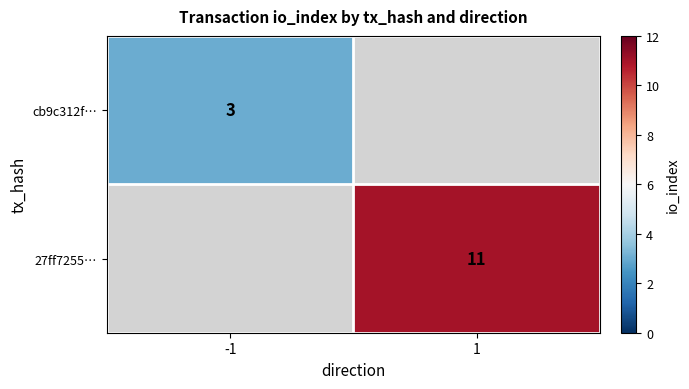

Is it true that 27ff7255… equals 4 at 1?

False